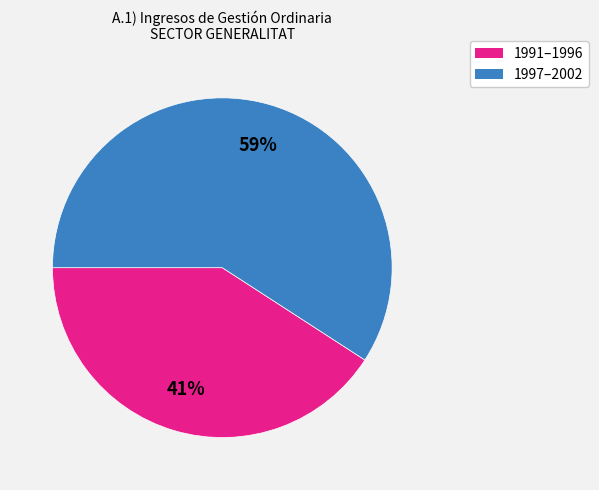

Is there a majority slice in this chart?

Yes